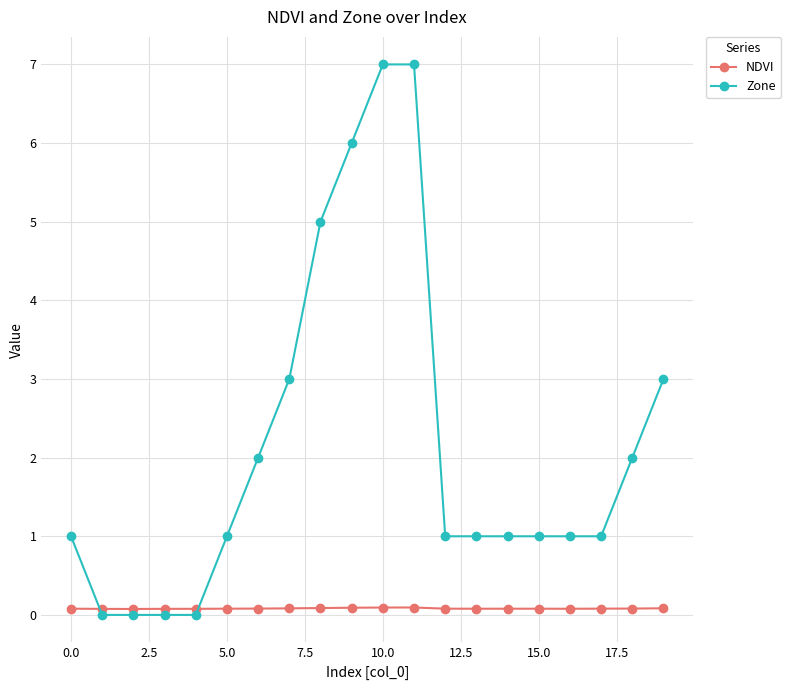

True or false: NDVI and Zone intersect in this chart.

True